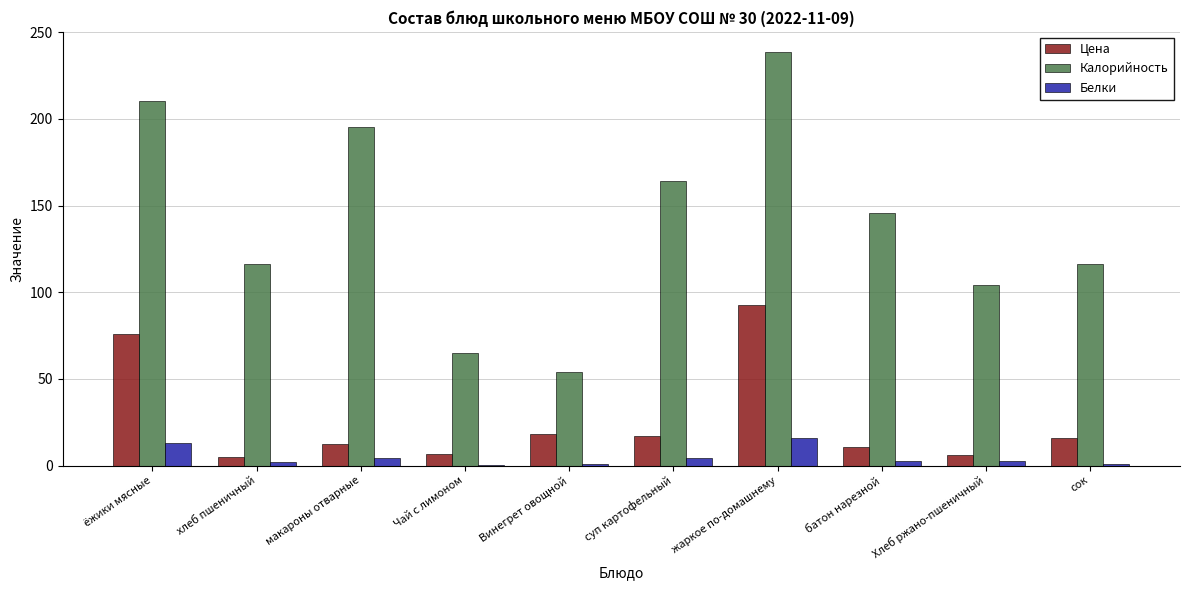

Is the value of Белки at батон нарезной greater than the value of Цена at Винегрет овощной?

No